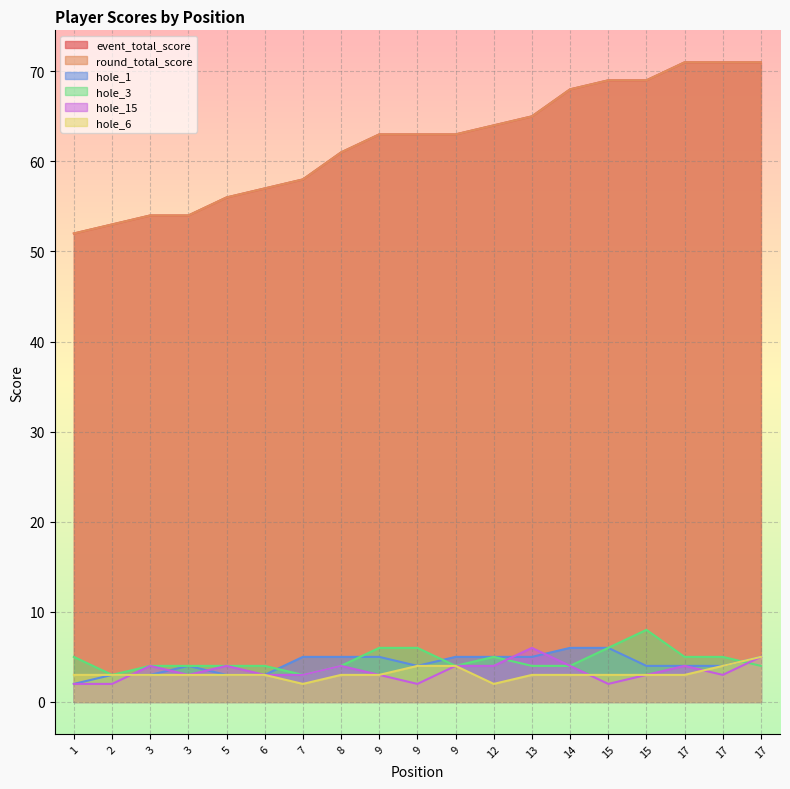

Is the value of round_total_score at 3 greater than the value of hole_15 at 17?

Yes